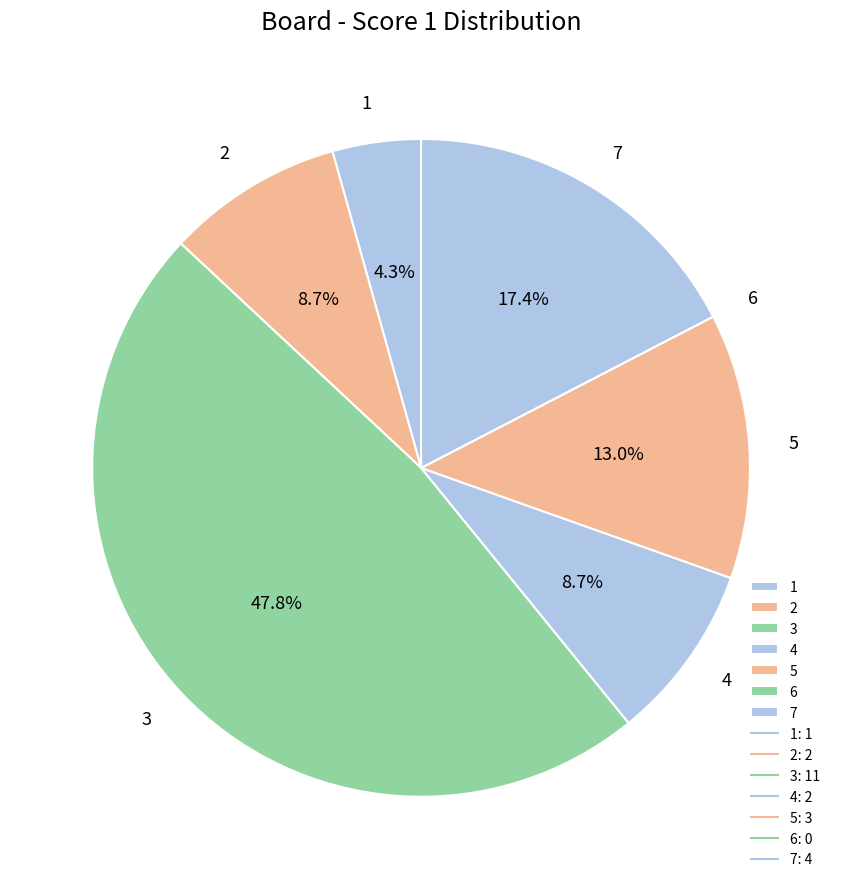

Is there any slice that represents more than half of the pie?

No